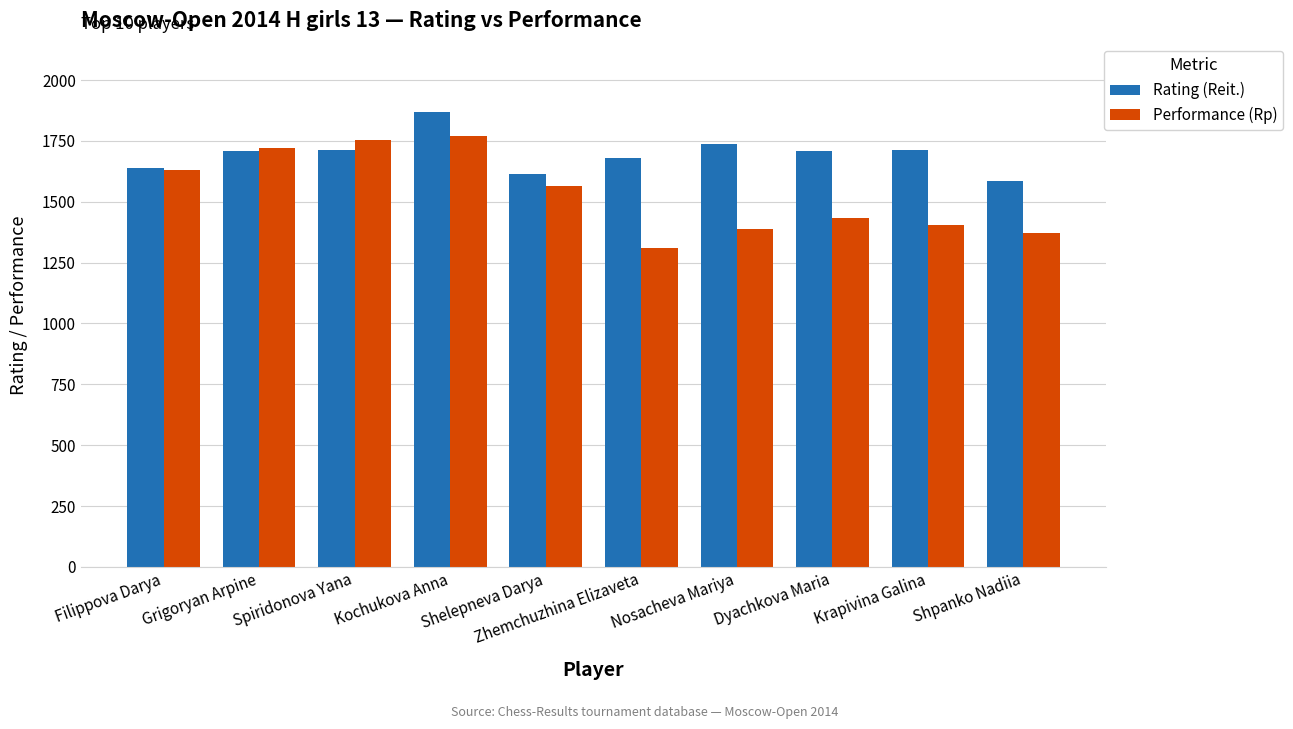

Which series has the largest total across all categories?

Rating (Reit.)